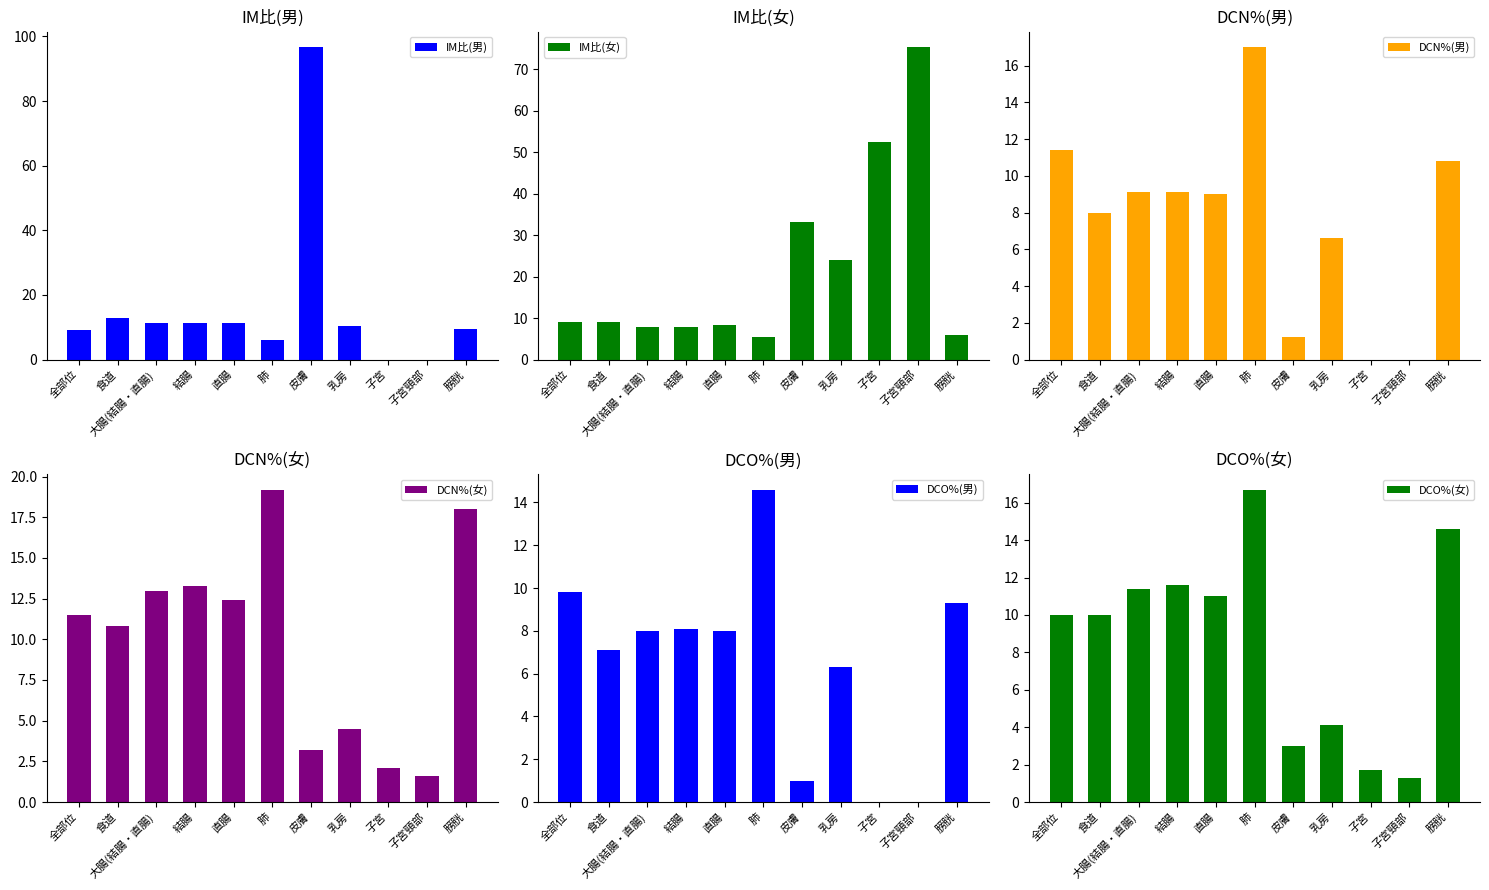

What are all the series names shown in the legend?

IM比(男), IM比(女), DCN%(男), DCN%(女), DCO%(男), DCO%(女)